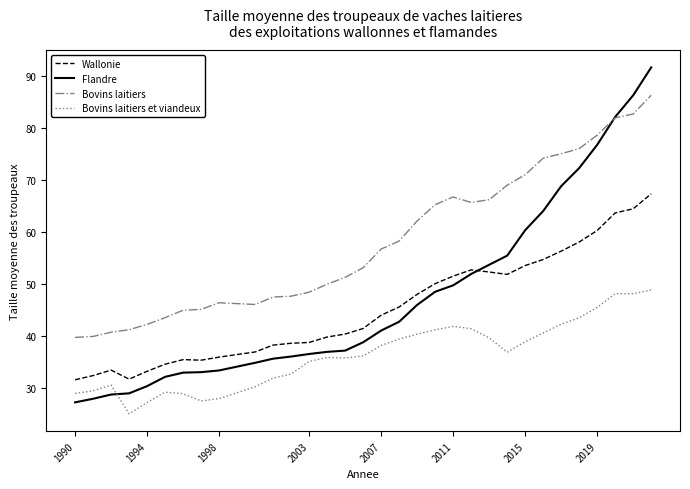

What is the smallest value displayed?

25.1